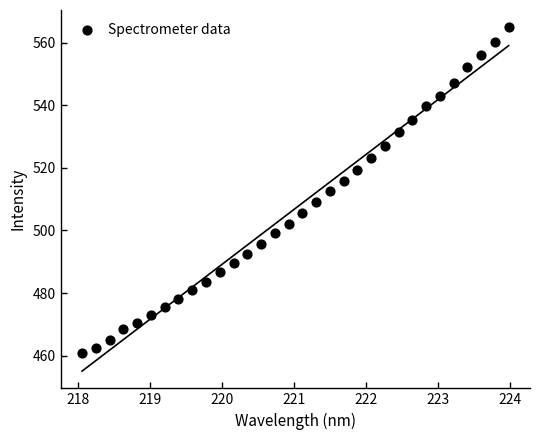

What is the range of X values (max minus min)?

5.9